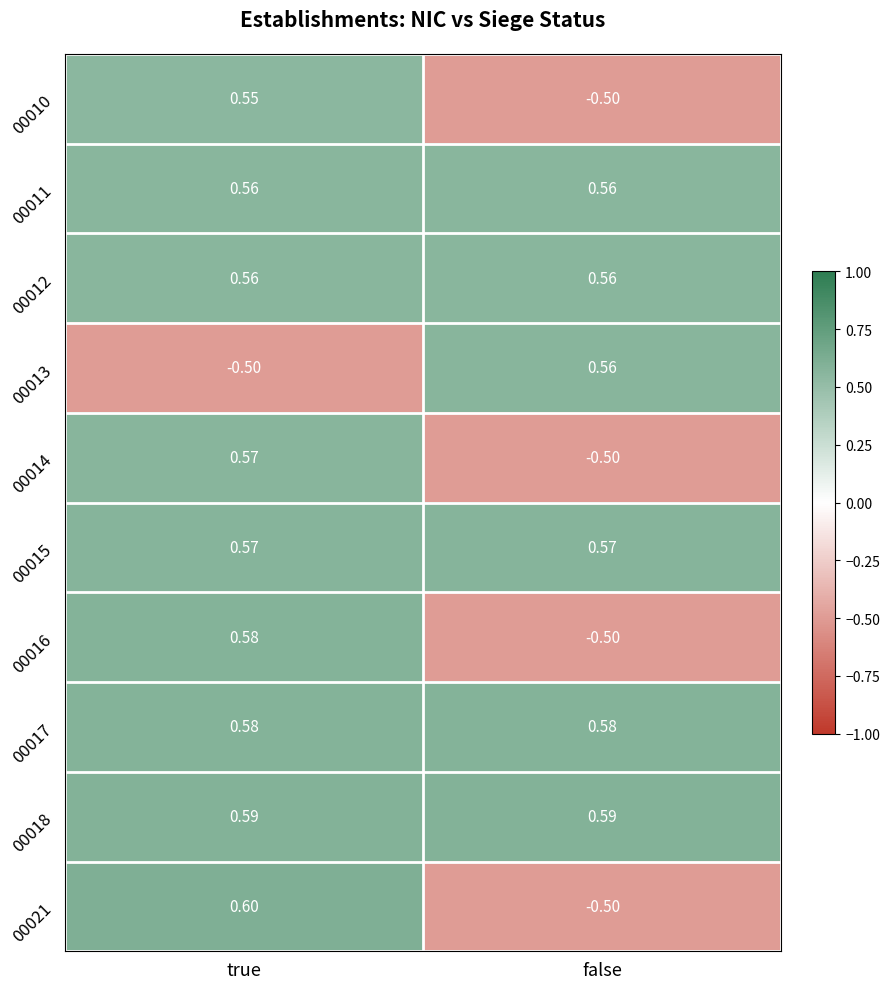

At which label is 00016 closest to 0?

false